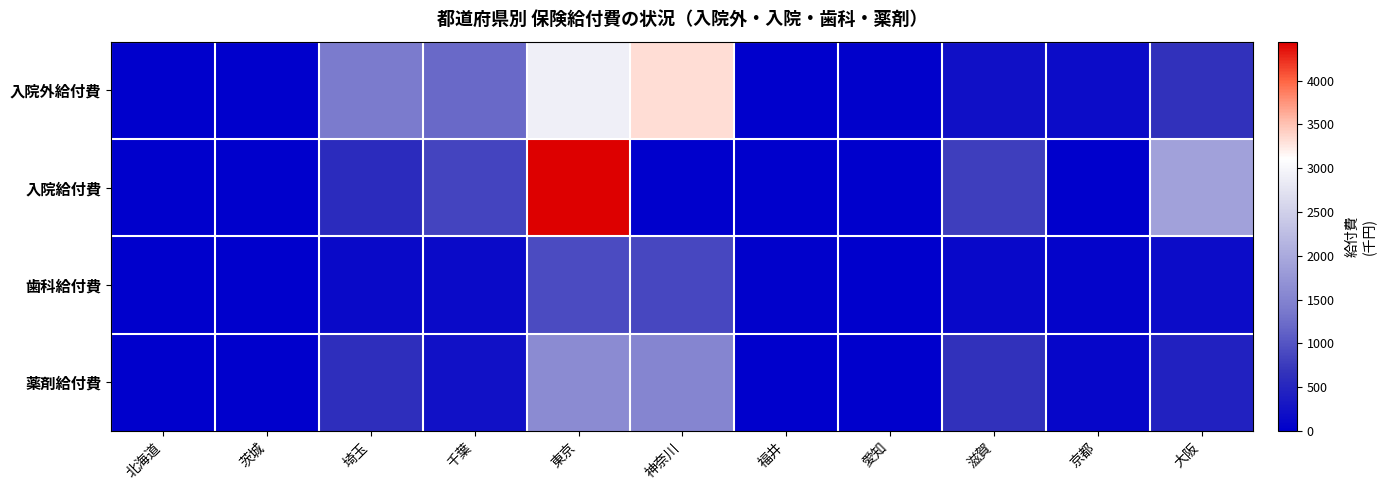

Reading left to right, what are all the values shown in this chart?

入院外給付費: 北海道=0.0	茨城=16.6	埼玉=1397.7	千葉=1203.0	東京=2914.9	神奈川=3328.0	福井=6.2	愛知=26.5	滋賀=217.6	京都=162.4	大阪=651.7
入院給付費: 北海道=0.0	茨城=0.0	埼玉=589.5	千葉=842.8	東京=4443.4	神奈川=0.0	福井=0.0	愛知=0.0	滋賀=793.5	京都=0.0	大阪=1886.1
歯科給付費: 北海道=9.2	茨城=13.3	埼玉=132.4	千葉=141.5	東京=912.3	神奈川=868.8	福井=19.4	愛知=0.0	滋賀=109.6	京都=61.8	大阪=164.9
薬剤給付費: 北海道=0.0	茨城=8.8	埼玉=609.3	千葉=230.4	東京=1601.3	神奈川=1511.2	福井=0.0	愛知=4.2	滋賀=648.1	京都=103.7	大阪=446.2